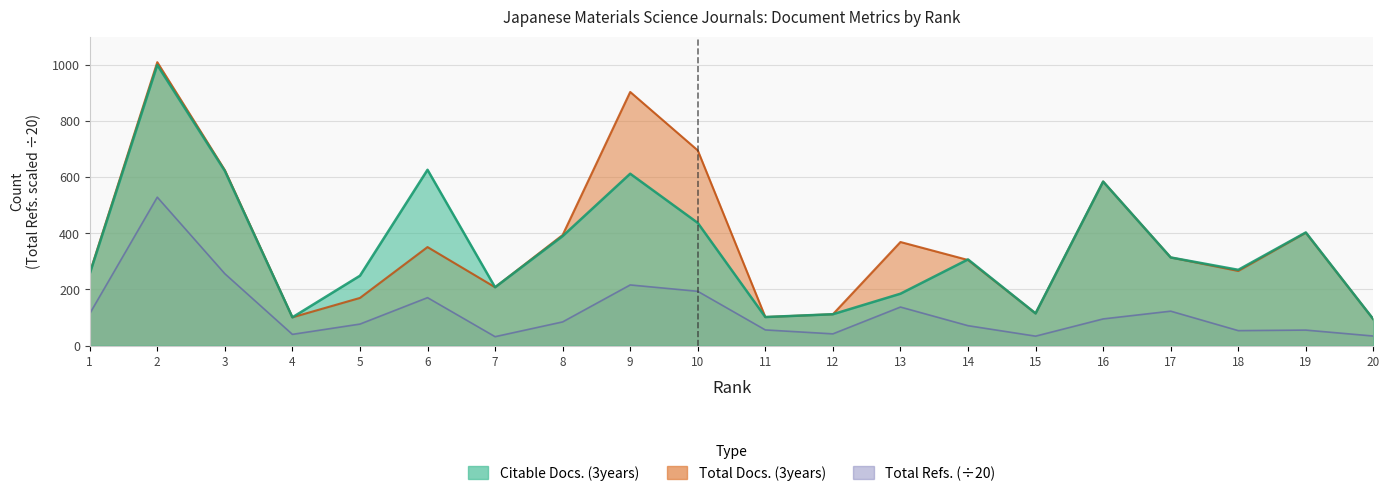

How many data points in Total Docs. (3years) are above 314?

9